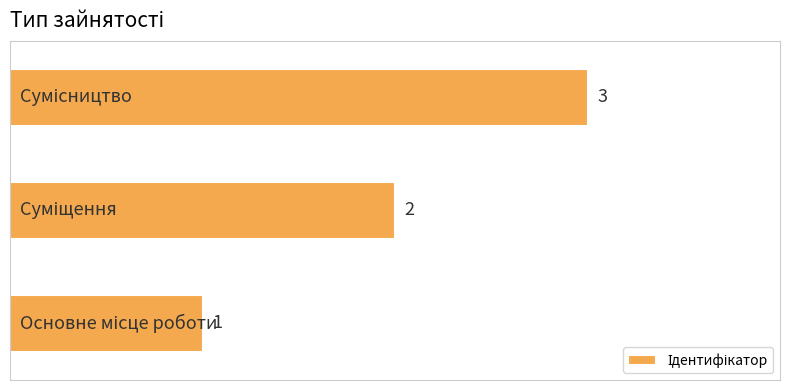

Count the values in the range 1 to 3.

3